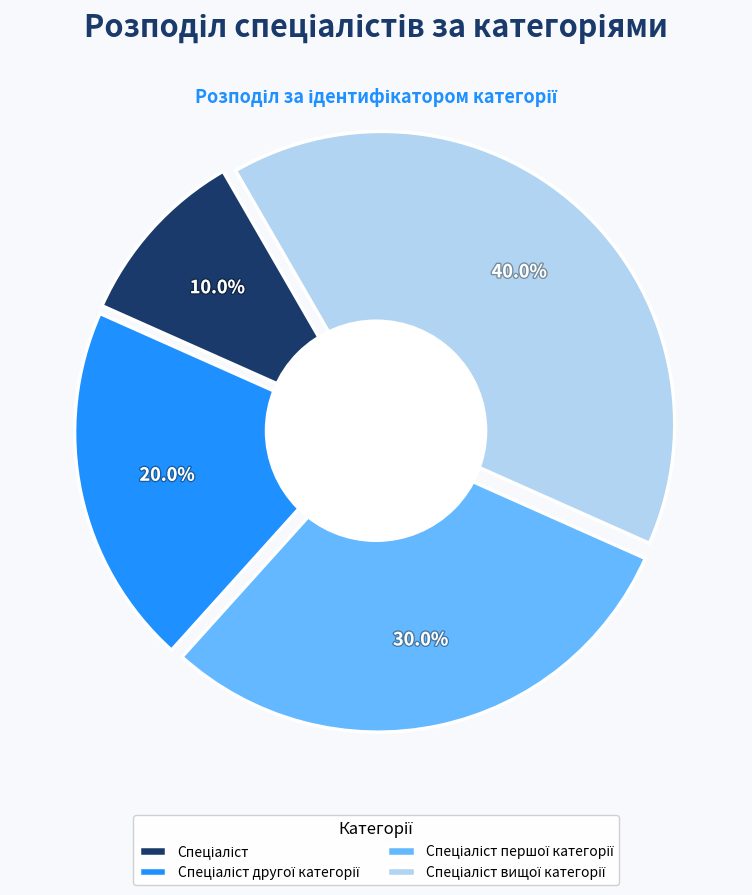

To the nearest percent, what percentage of the pie is Спеціаліст?

10%